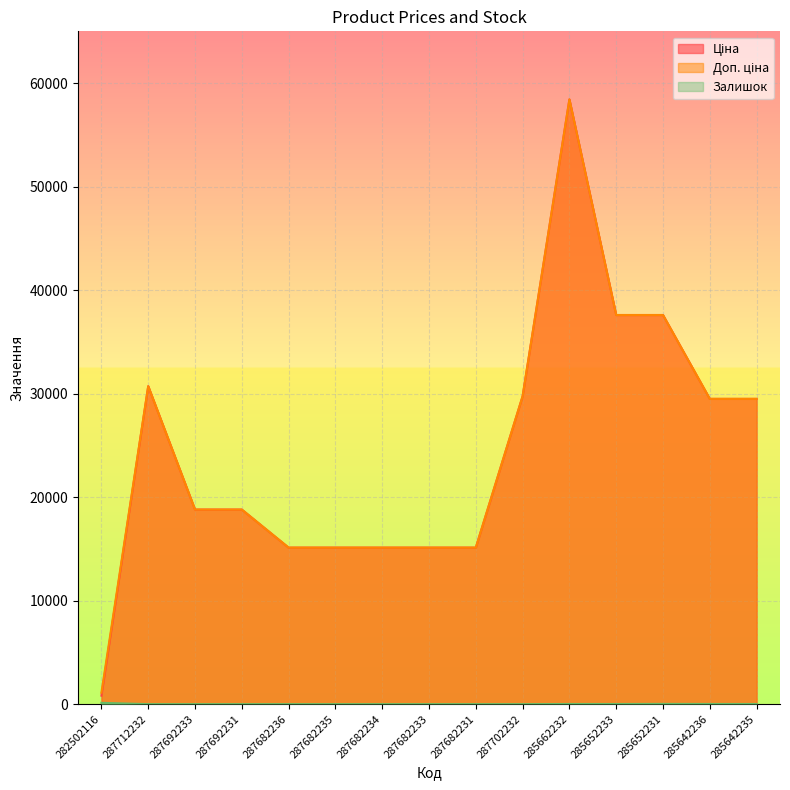

What position from the left is 285652233?

12